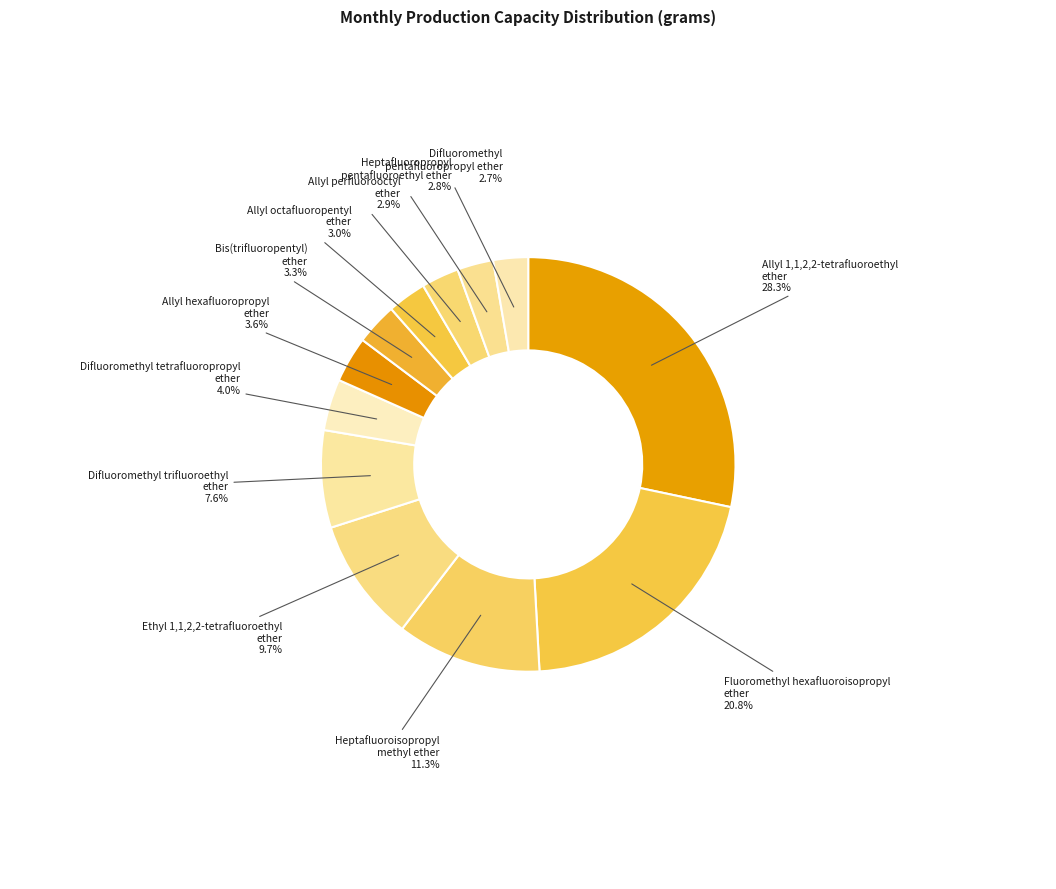

How many slices are in this pie chart?

12